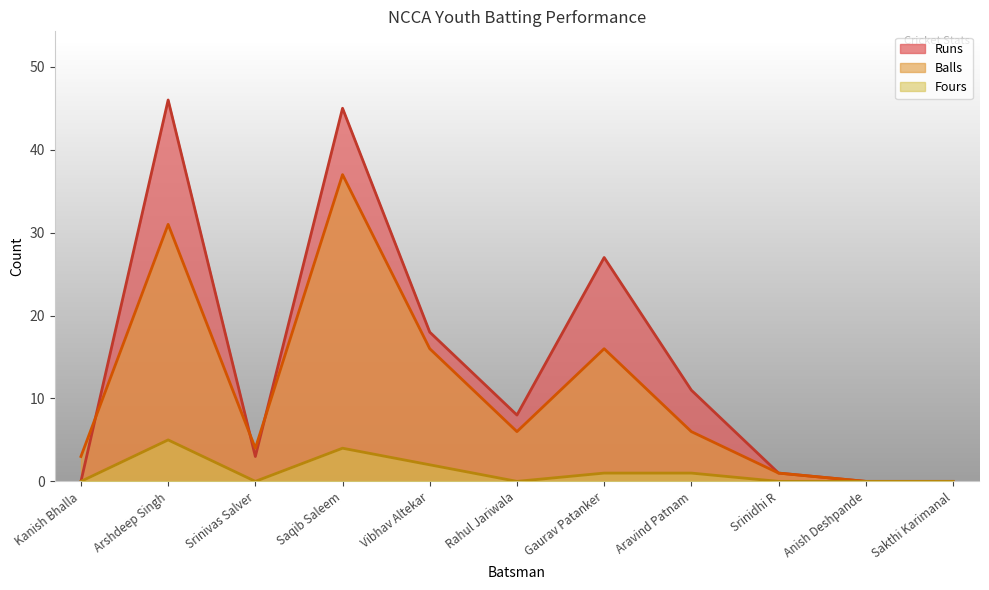

Reading left to right, list all the values displayed in this chart.

Runs: Kanish Bhalla=0	Arshdeep Singh=46	Srinivas Salver=3	Saqib Saleem=45	Vibhav Altekar=18	Rahul Jariwala=8	Gaurav Patanker=27	Aravind Patnam=11	Srinidhi R=1	Anish Deshpande=0	Sakthi Karimanal=0
Balls: Kanish Bhalla=3	Arshdeep Singh=31	Srinivas Salver=4	Saqib Saleem=37	Vibhav Altekar=16	Rahul Jariwala=6	Gaurav Patanker=16	Aravind Patnam=6	Srinidhi R=1	Anish Deshpande=0	Sakthi Karimanal=0
Fours: Kanish Bhalla=0	Arshdeep Singh=5	Srinivas Salver=0	Saqib Saleem=4	Vibhav Altekar=2	Rahul Jariwala=0	Gaurav Patanker=1	Aravind Patnam=1	Srinidhi R=0	Anish Deshpande=0	Sakthi Karimanal=0